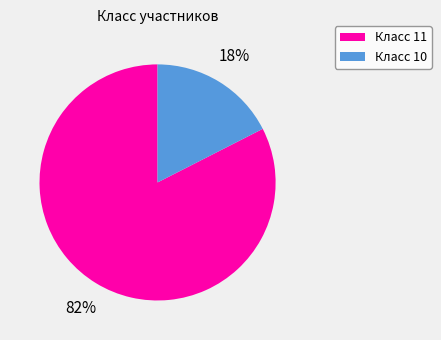

Is there any slice that represents more than half of the pie?

Yes